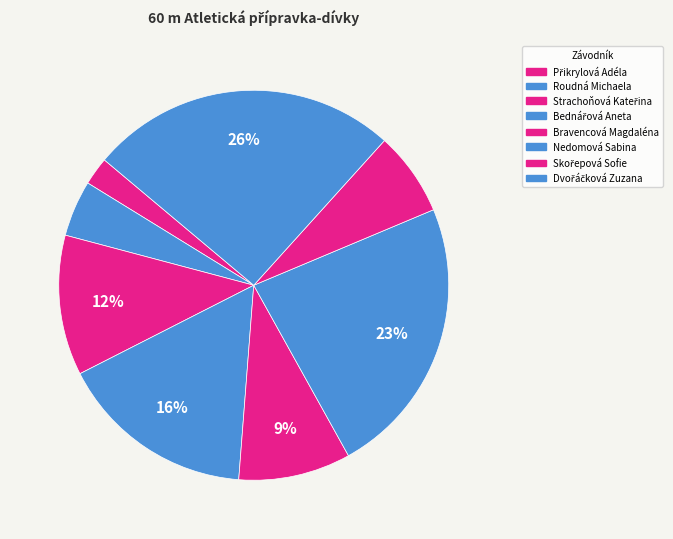

How many slices are in this pie chart?

8